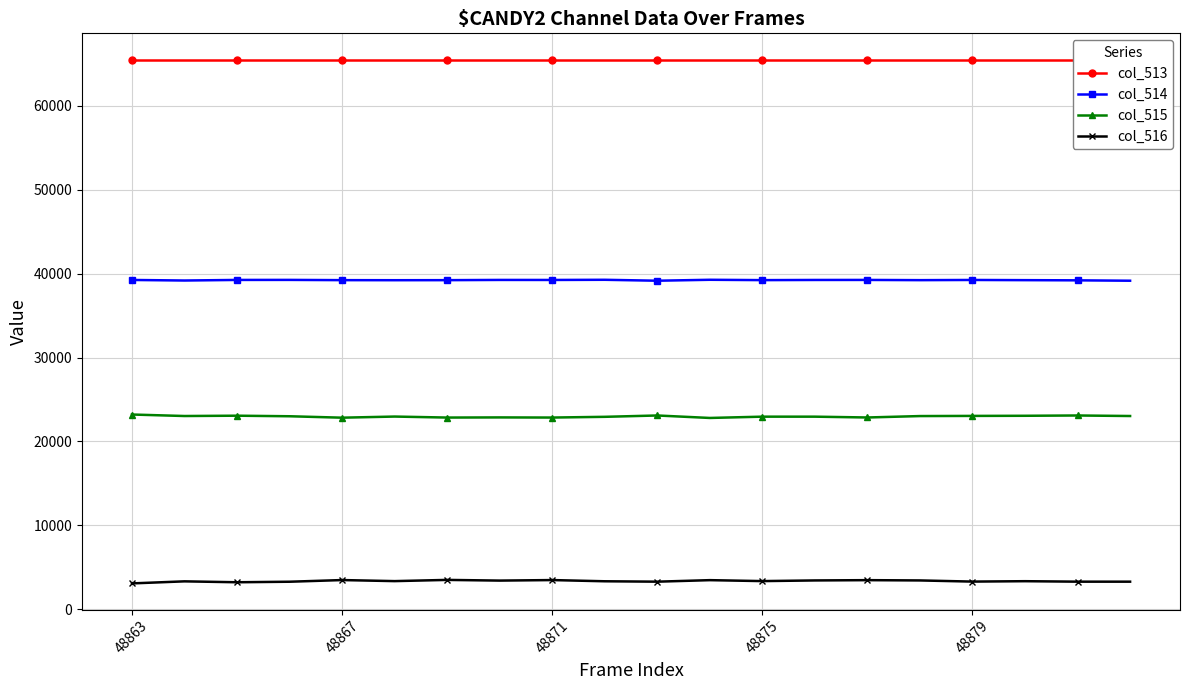

True or false: col_514 and col_516 cross at least once.

False